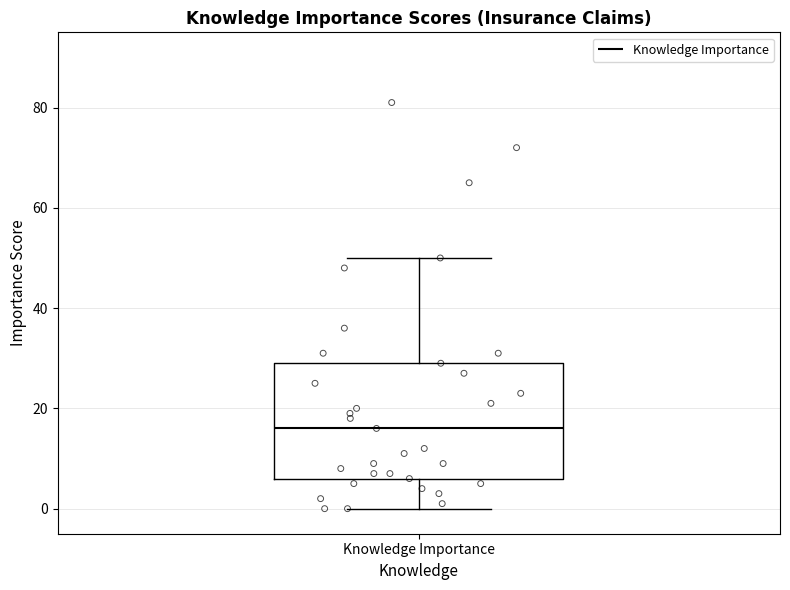

Where is the upper edge of the box for Knowledge Importance on the y-axis? The values are not printed on the chart, so give them approximately, as read against the axis.

30